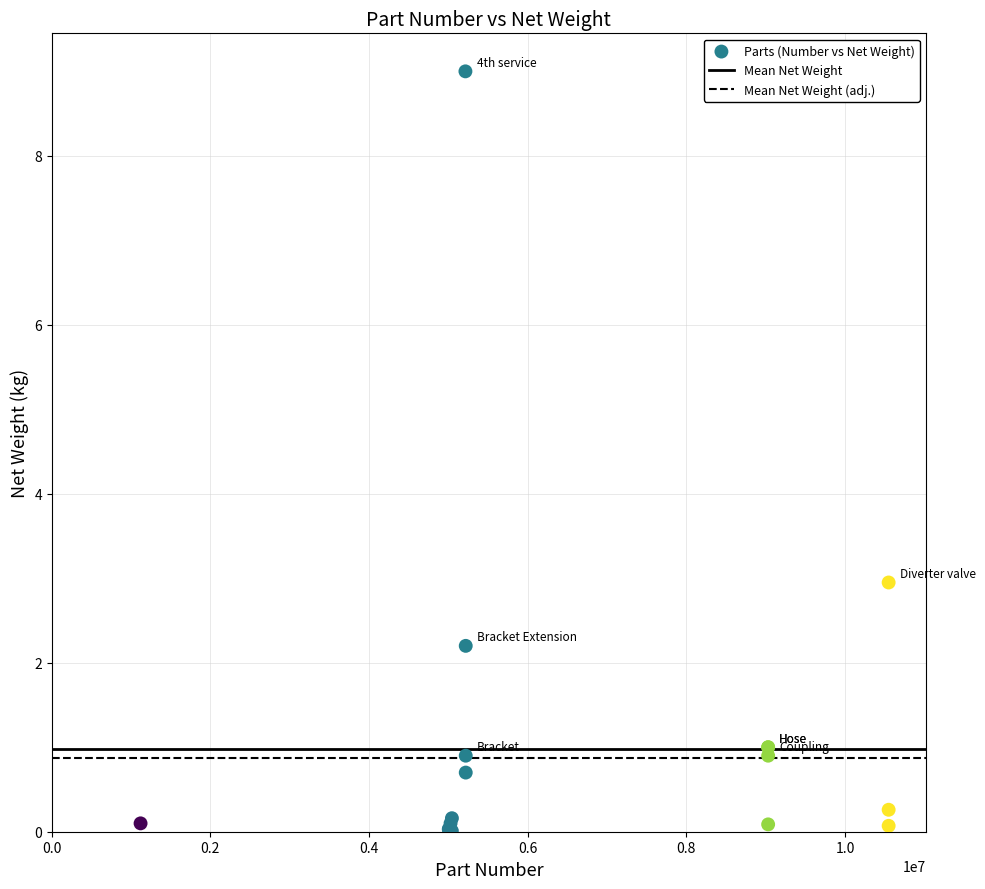

What Y value in the scatter plot is closest to 4?

3.0